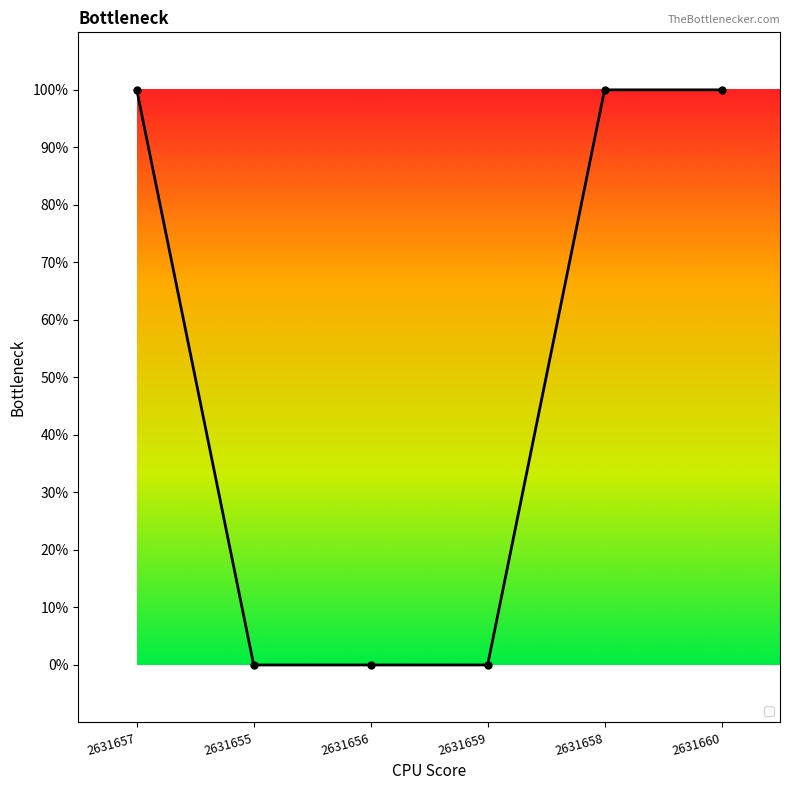

Reading right to left, transcribe all the data shown in this chart.

2631660=1	2631658=1	2631659=0	2631656=0	2631655=0	2631657=1